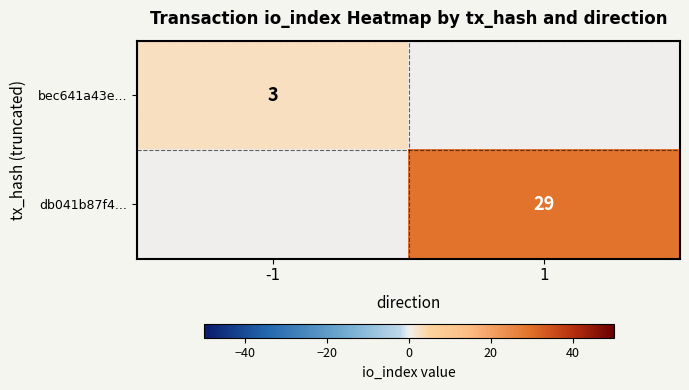

The db041b87f4... series shows 29 at 1. True or false?

True